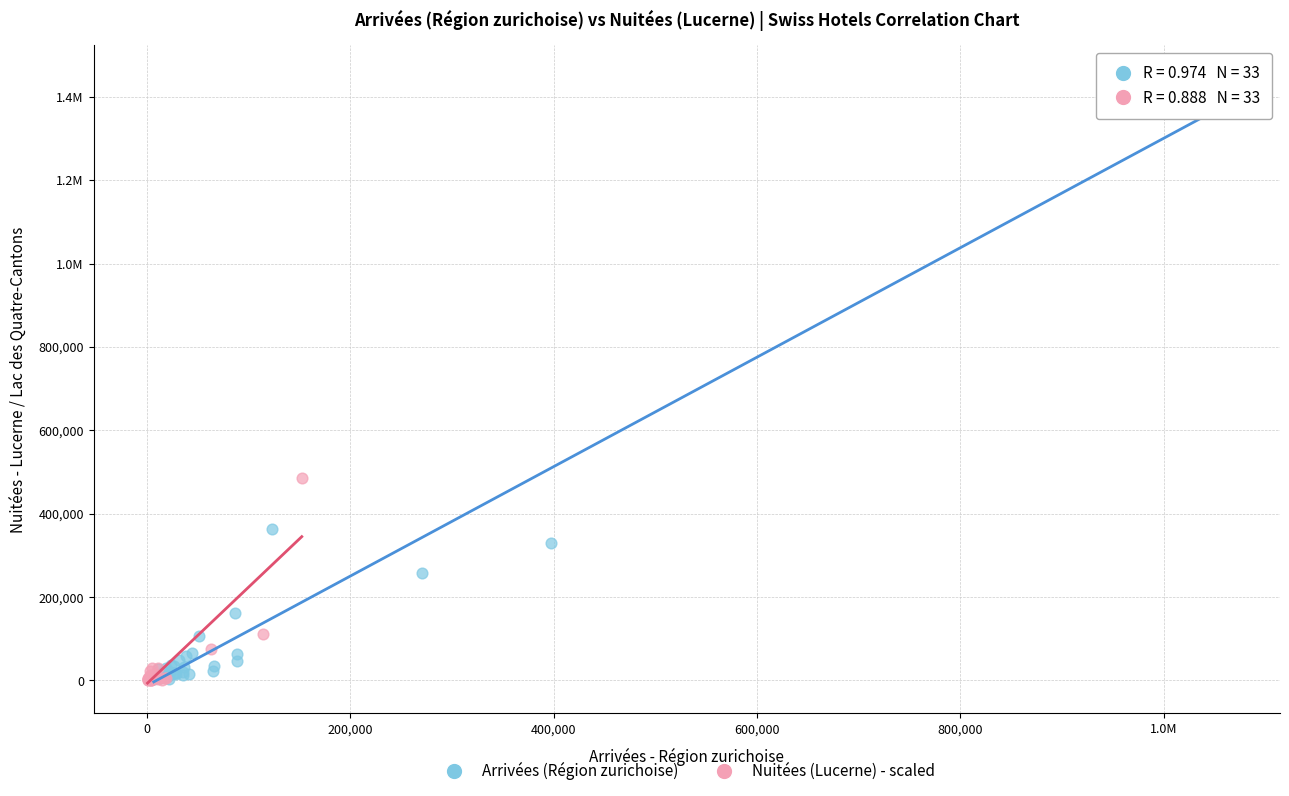

What are all the series names shown in the legend?

Arrivées (Région zurichoise), Nuitées (Lucerne) - scaled